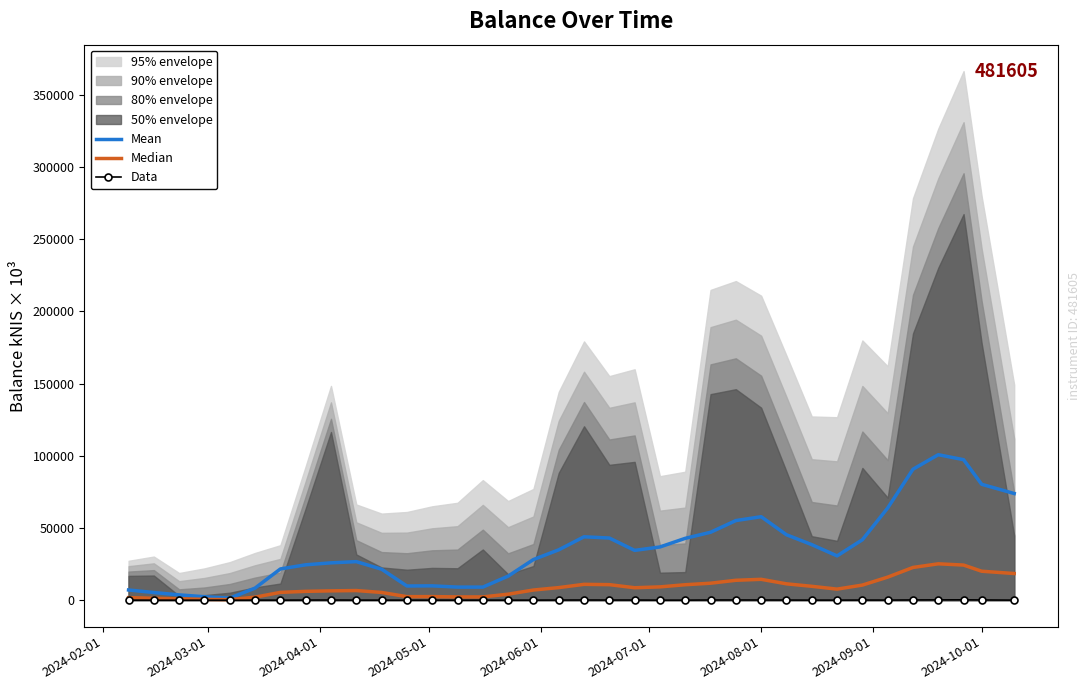

How many values in the Median series exceed 8626?

18